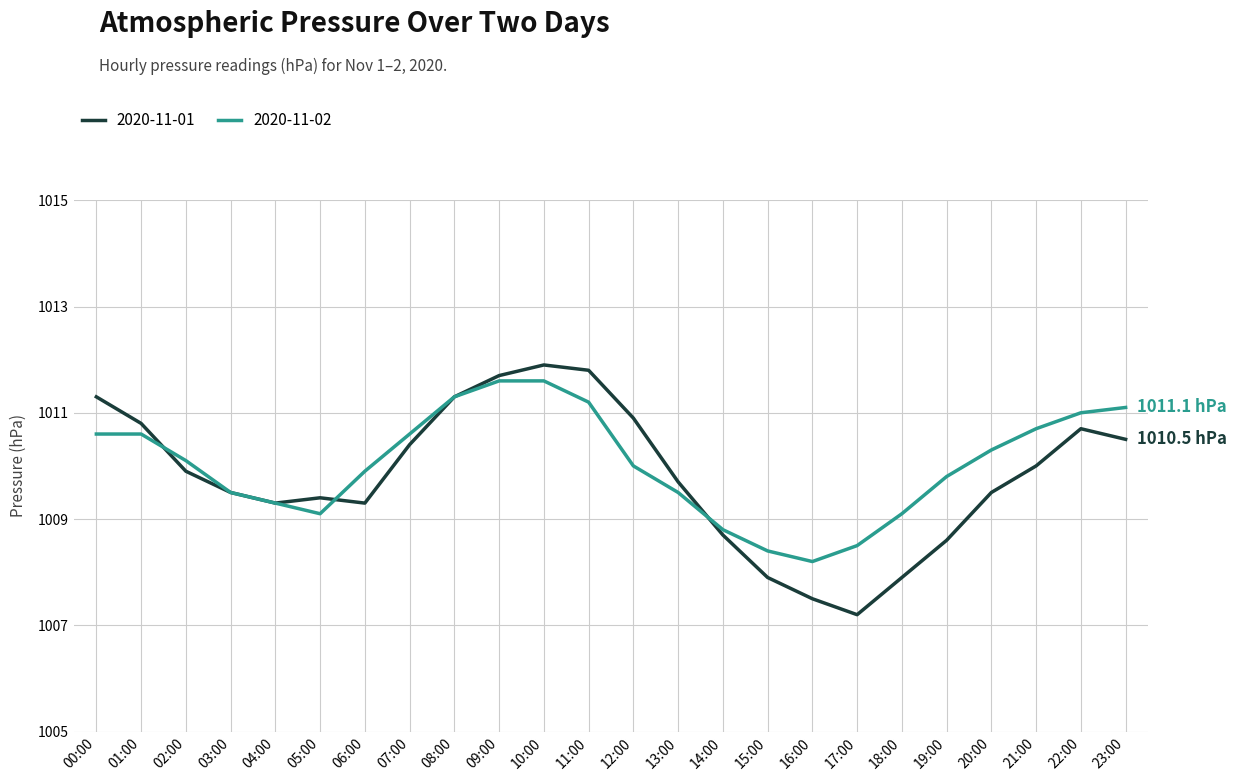

How many lines are shown in the chart?

2